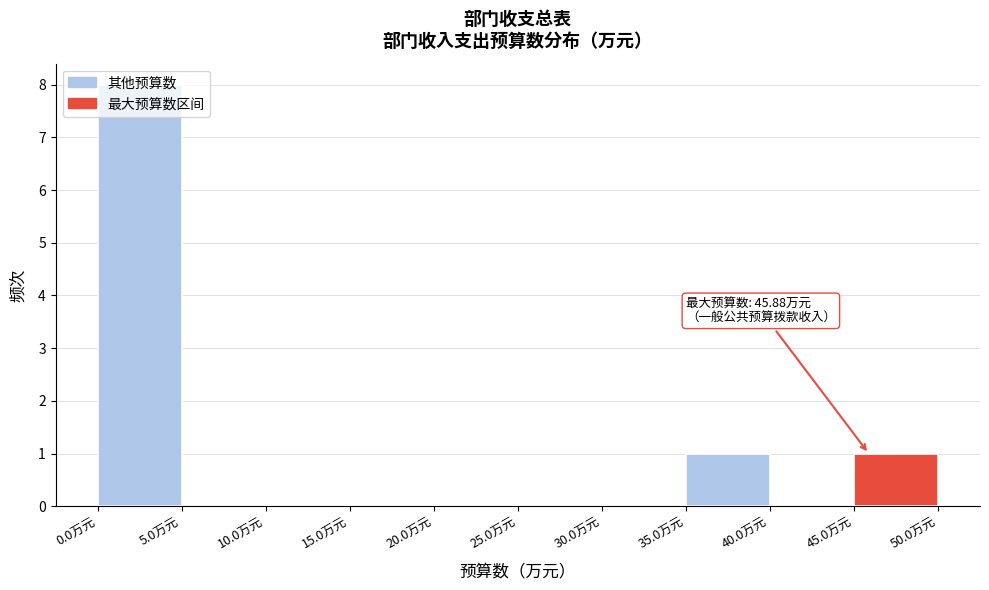

Which range on the x-axis has the tallest bar?

0 to 5